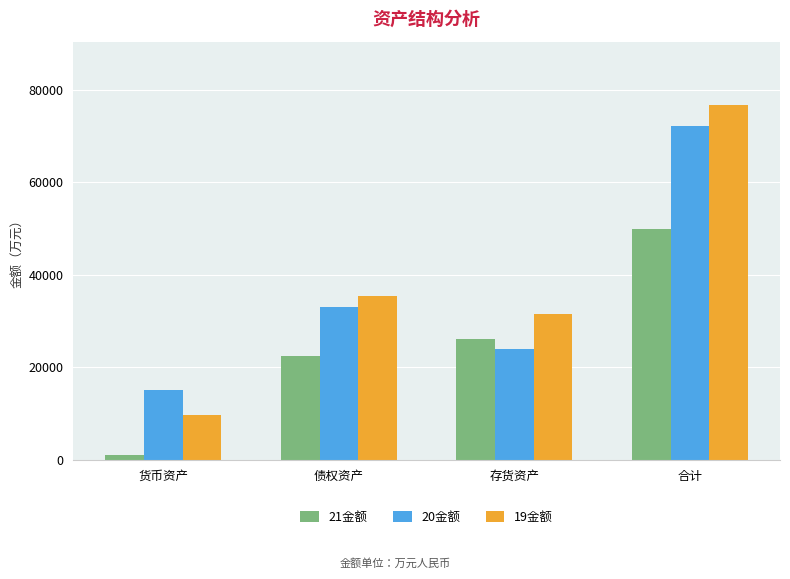

Between 货币资产 and 存货资产, which series saw the biggest shift?

21金额